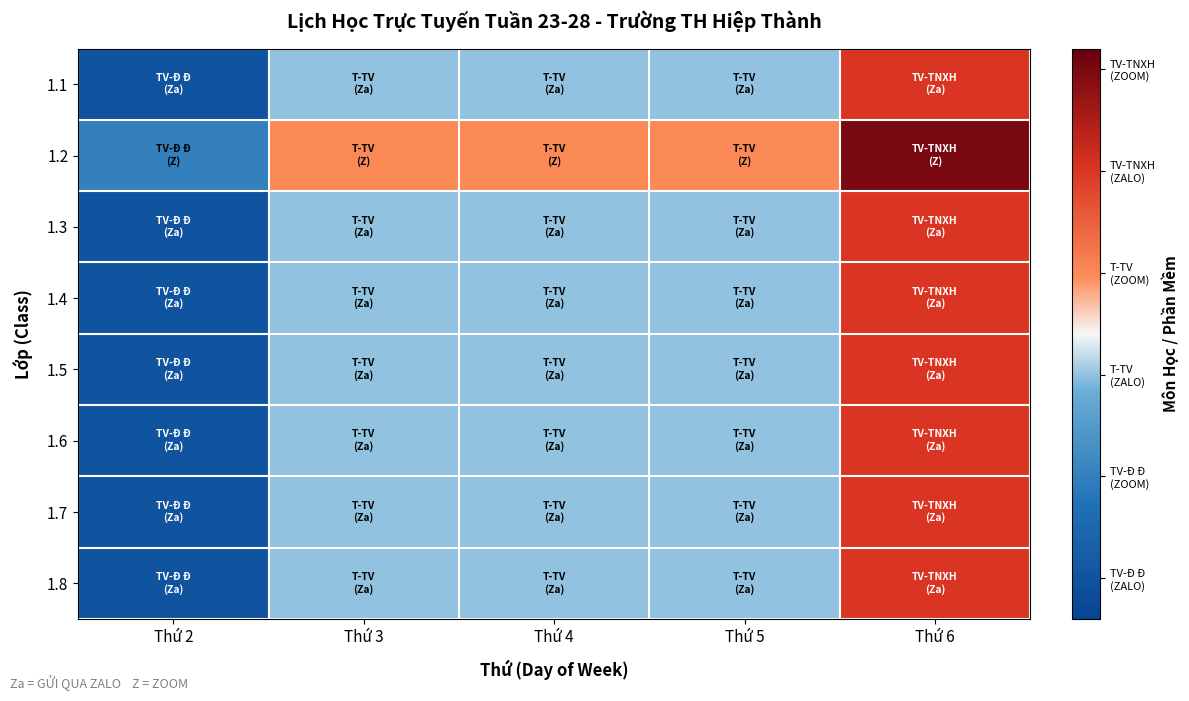

Count the number of data series in this chart.

8